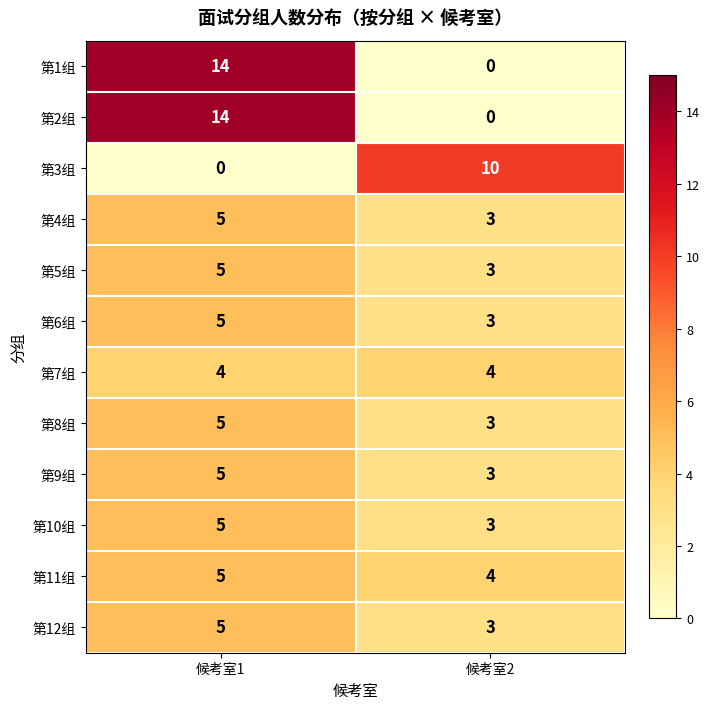

At how many categories does at least one series exceed 0?

2